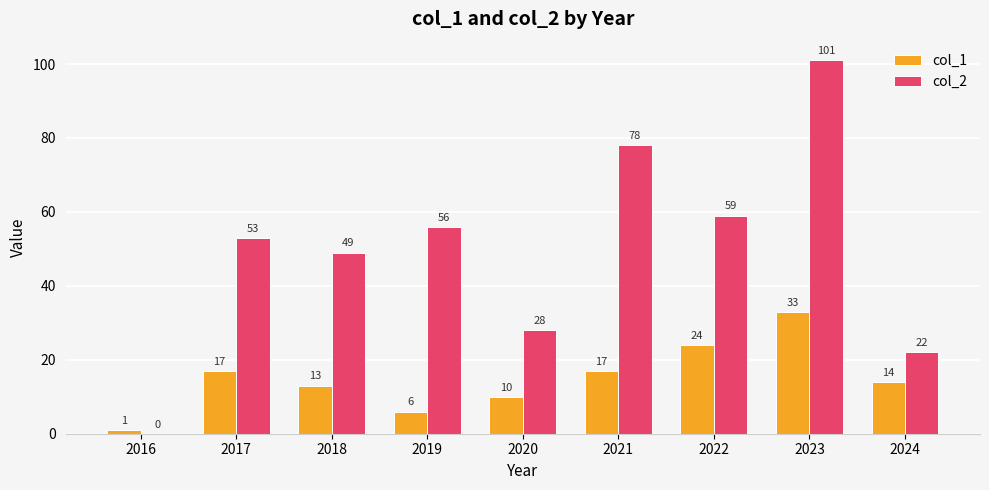

Between 2020 and 2023, which series saw the biggest shift?

col_2